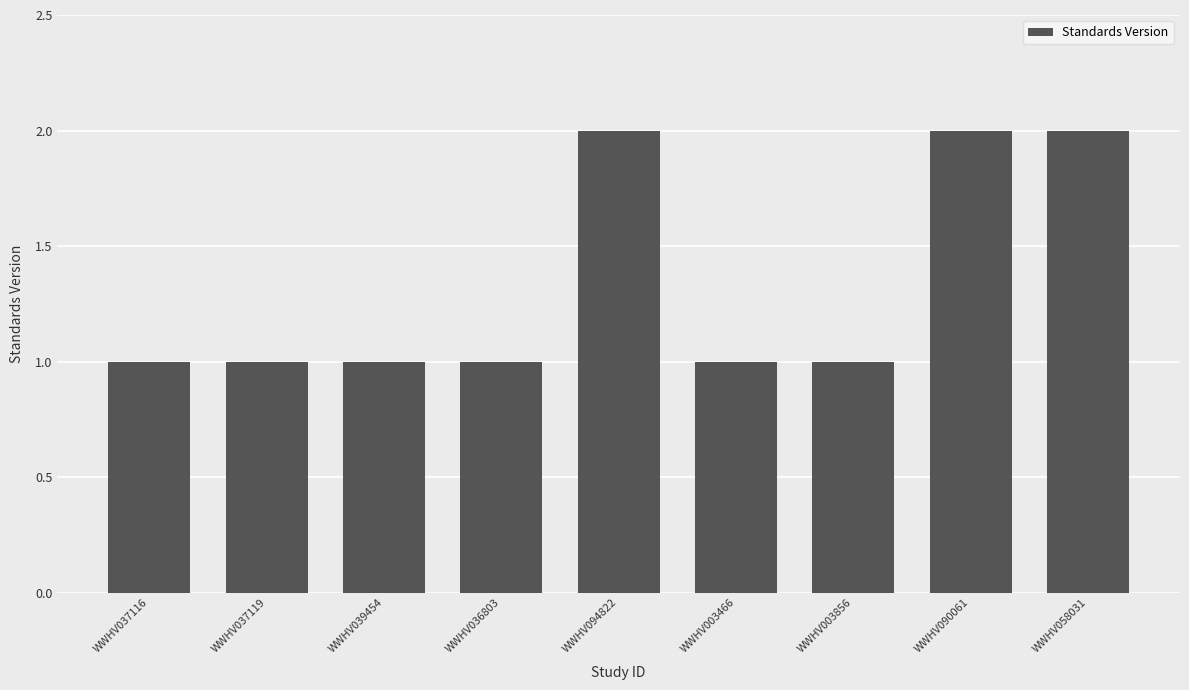

Is it true that the value at WWHV039454 is 1?

True